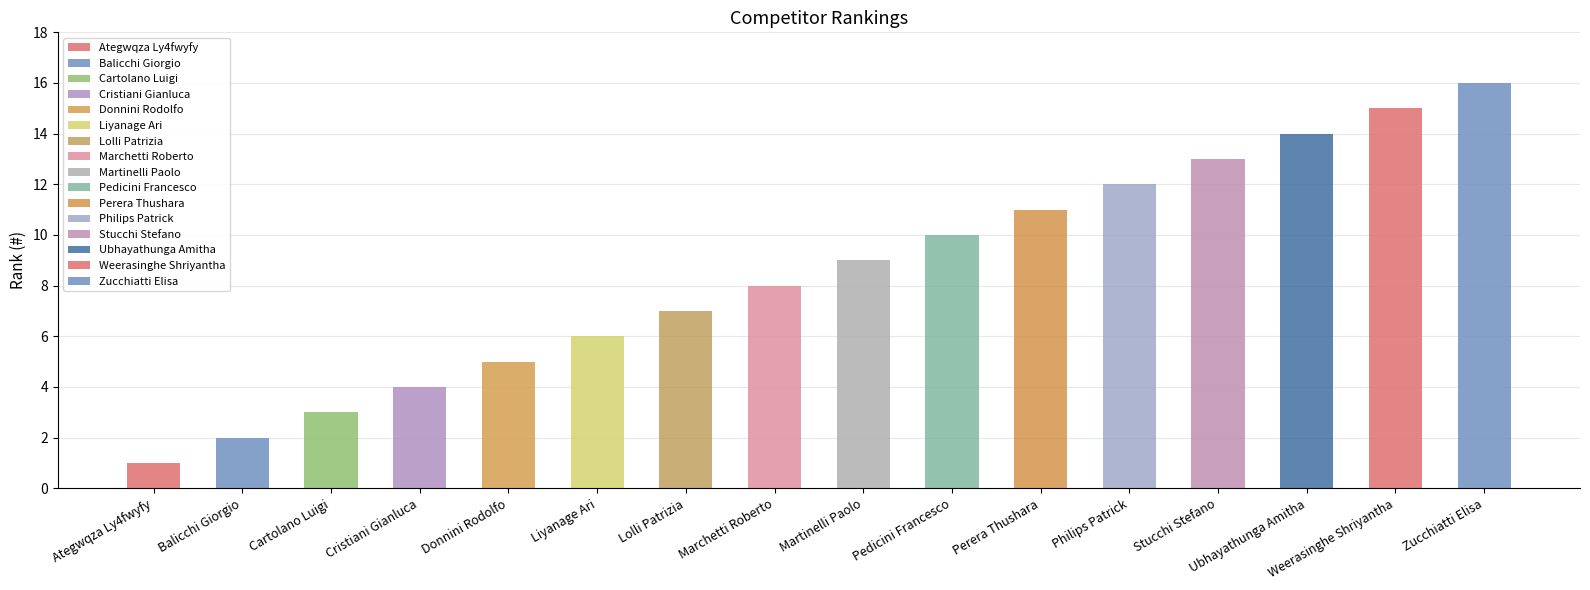

Reading left to right, what are all the values shown in this chart?

Ategwqza Ly4fwyfy=1	Balicchi Giorgio=2	Cartolano Luigi=3	Cristiani Gianluca=4	Donnini Rodolfo=5	Liyanage Ari=6	Lolli Patrizia=7	Marchetti Roberto=8	Martinelli Paolo=9	Pedicini Francesco=10	Perera Thushara=11	Philips Patrick=12	Stucchi Stefano=13	Ubhayathunga Amitha=14	Weerasinghe Shriyantha=15	Zucchiatti Elisa=16